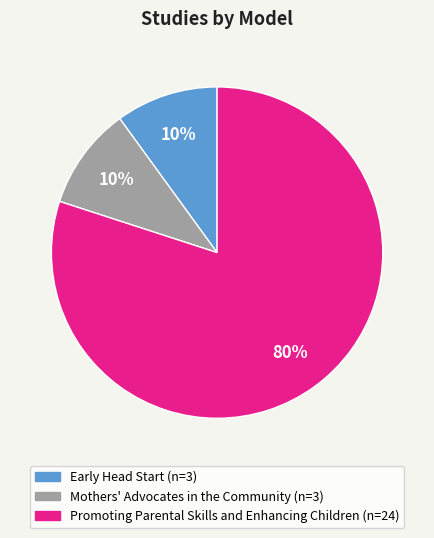

To the nearest percent, what is the difference between the largest and smallest slice percentages?

70%